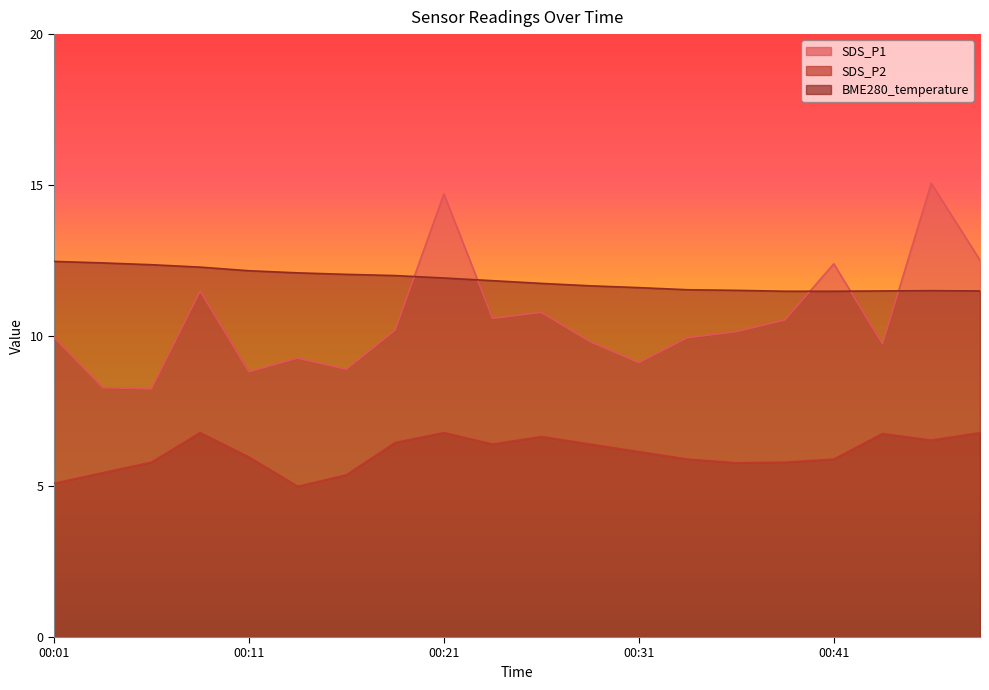

Reading right to left, transcribe all the data shown in this chart.

SDS_P1: 12.5	15.1	9.7	12.4	10.5	10.1	9.9	9.1	9.8	10.8	10.6	14.7	10.2	8.9	9.2	8.8	11.5	8.2	8.3	9.9
SDS_P2: 6.8	6.5	6.8	5.9	5.8	5.8	5.9	6.2	6.4	6.7	6.4	6.8	6.5	5.4	5.0	6.0	6.8	5.8	5.5	5.1
BME280_temperature: 11.5	11.5	11.5	11.5	11.5	11.5	11.5	11.6	11.7	11.7	11.8	11.9	12.0	12.0	12.1	12.2	12.3	12.3	12.4	12.5